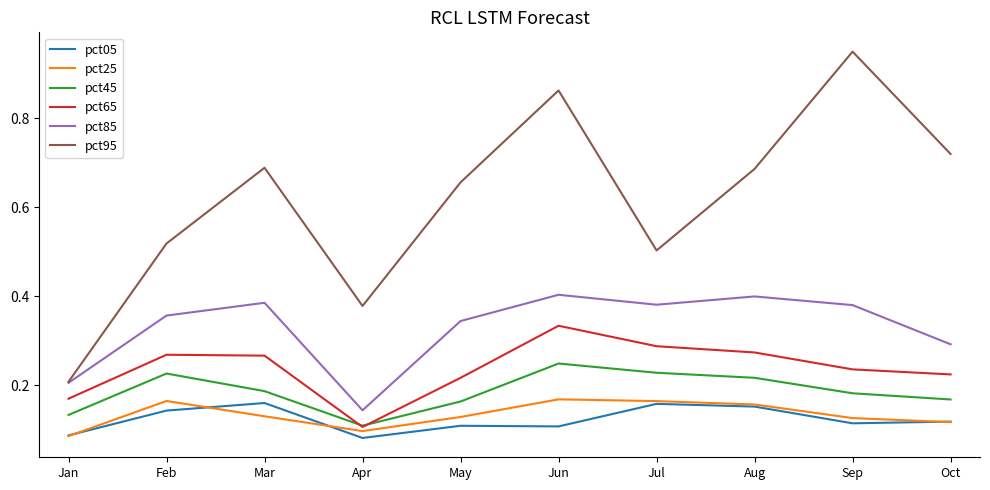

Where is the first local maximum for pct85?

Mar